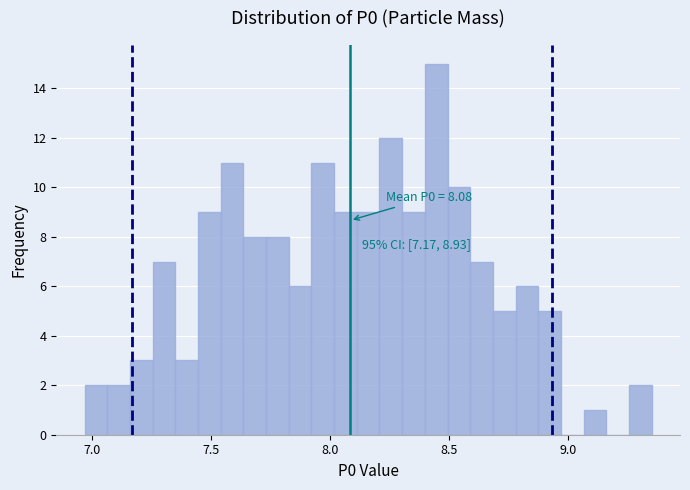

Read against the x-axis, roughly where is the centre of the tallest bar?

8.45